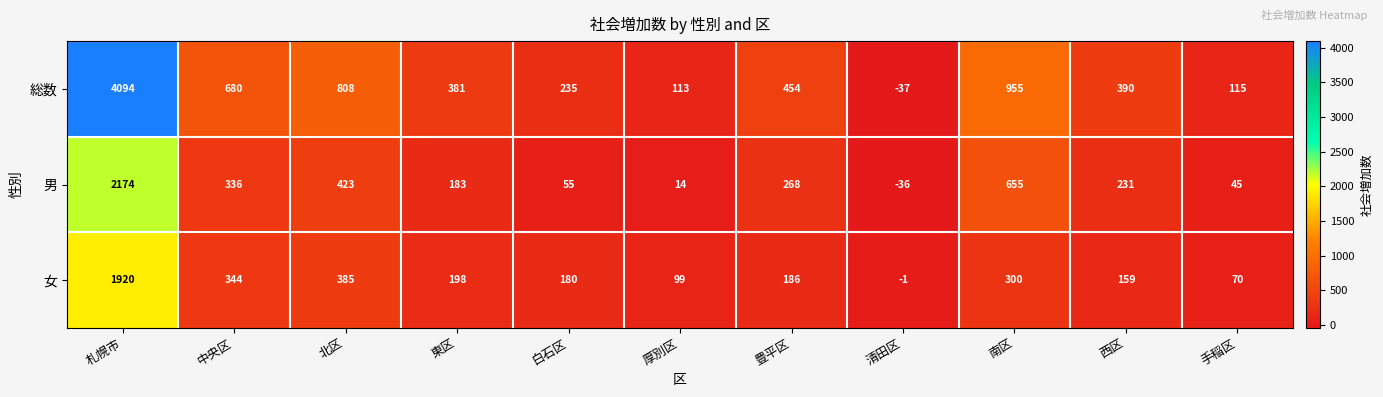

What is the difference between the 総数 values at 豊平区 and 南区?

501